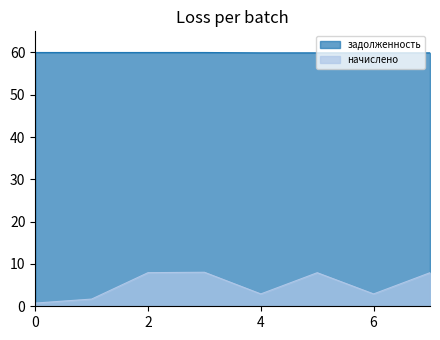

What is the greatest value displayed?

60.0